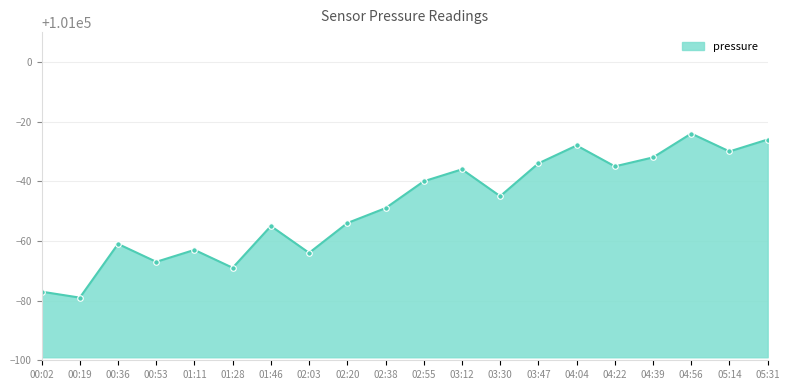

Read the value at 05:14, to the nearest 5.

100970